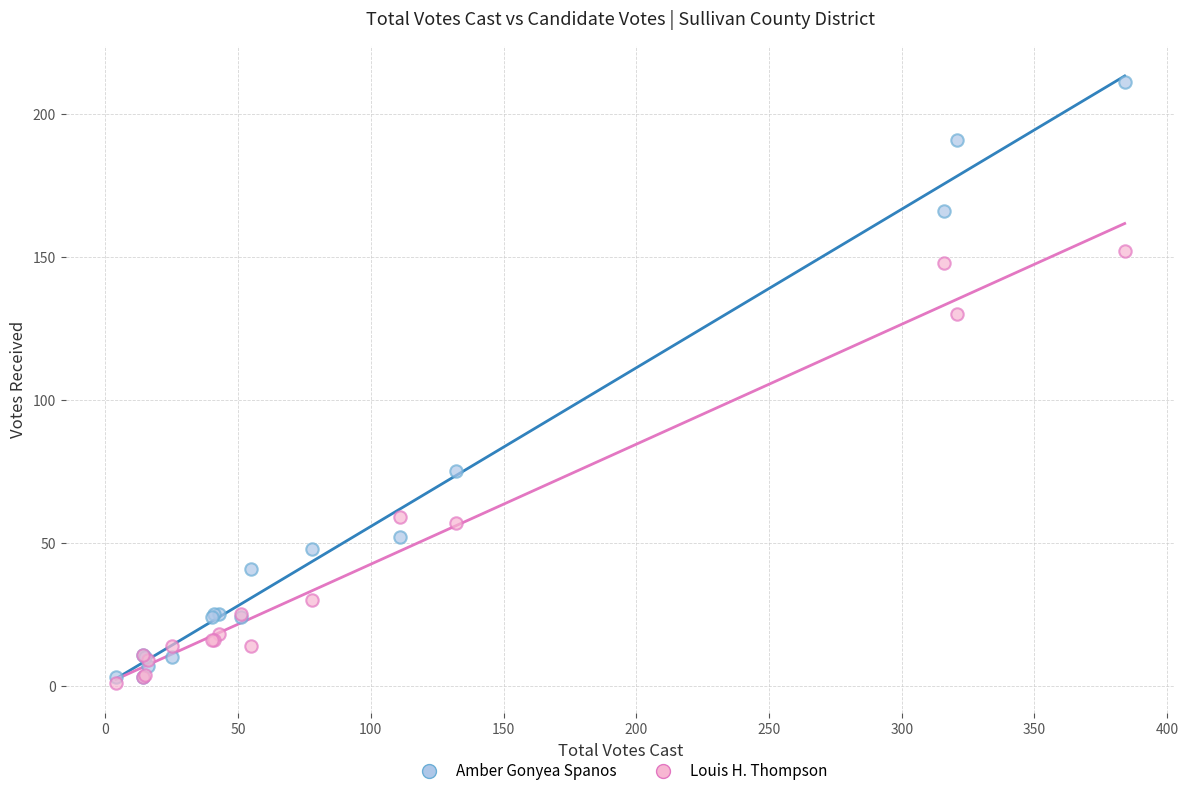

In the Amber Gonyea Spanos series, what Y value is closest to 107?

75